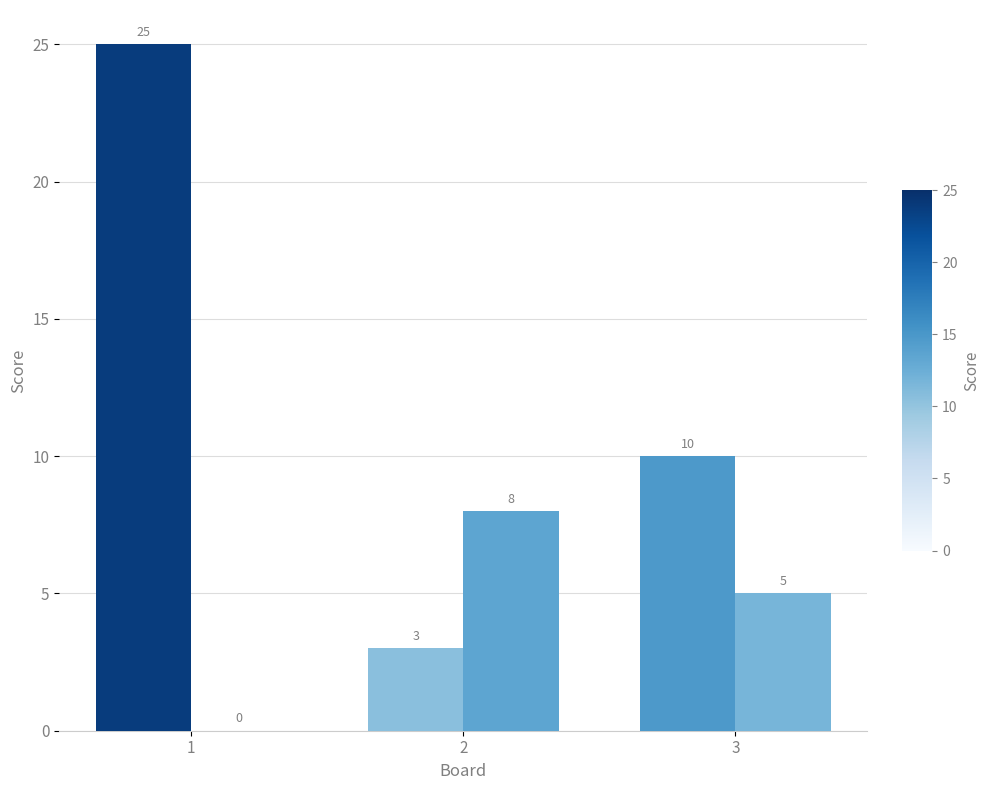

Count the number of categories in the chart.

3